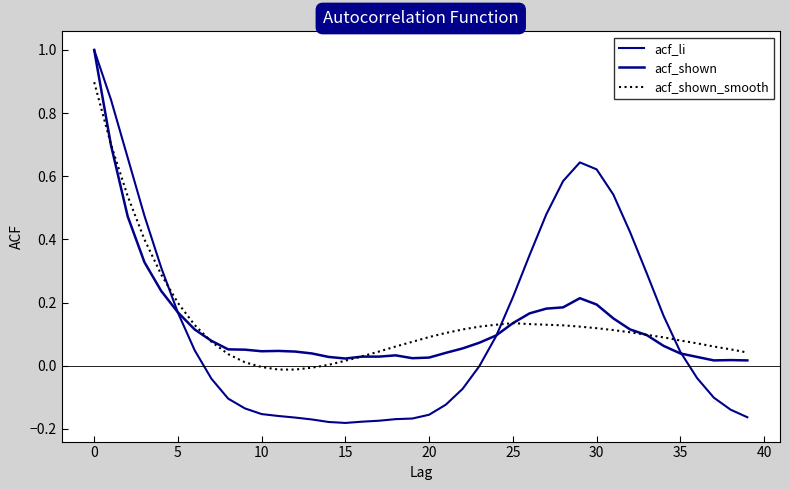

What is the highest value of the acf_shown_smooth series?

0.9